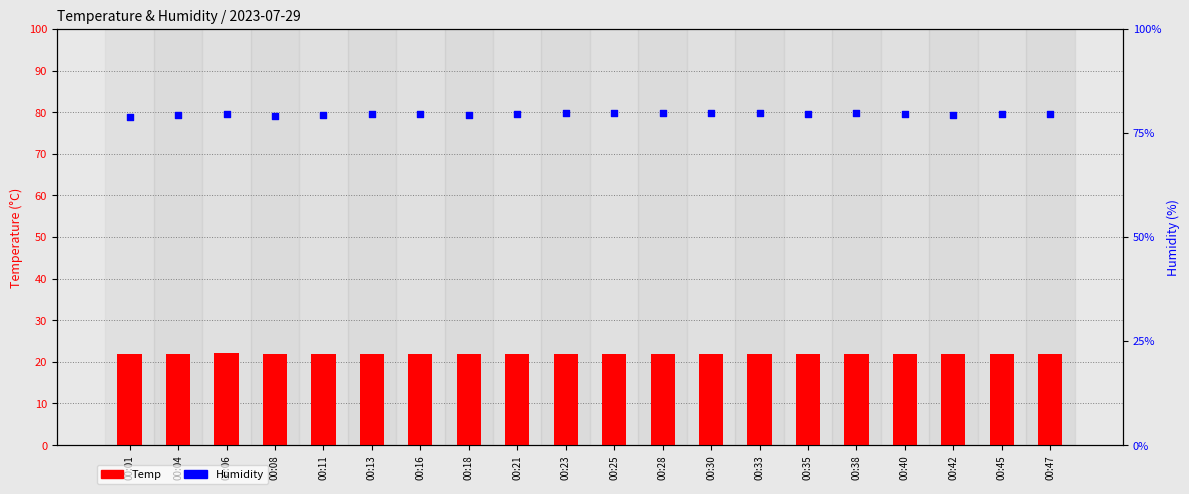

Is the value of Temp at 00:18 greater than the value of Humidity at 00:30?

No